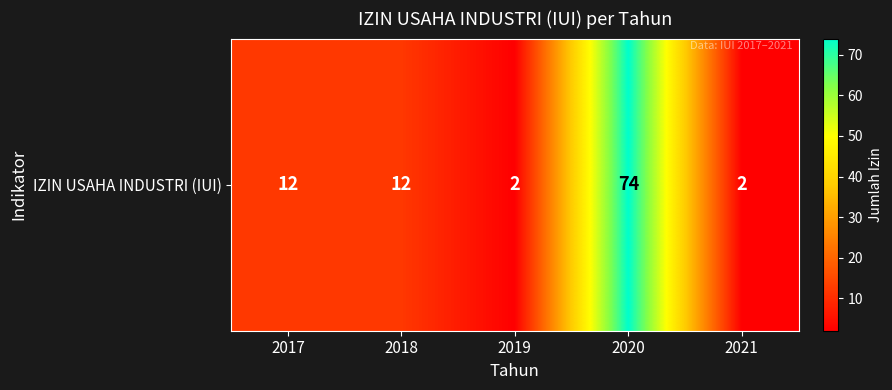

How many values are between 2 and 12?

4